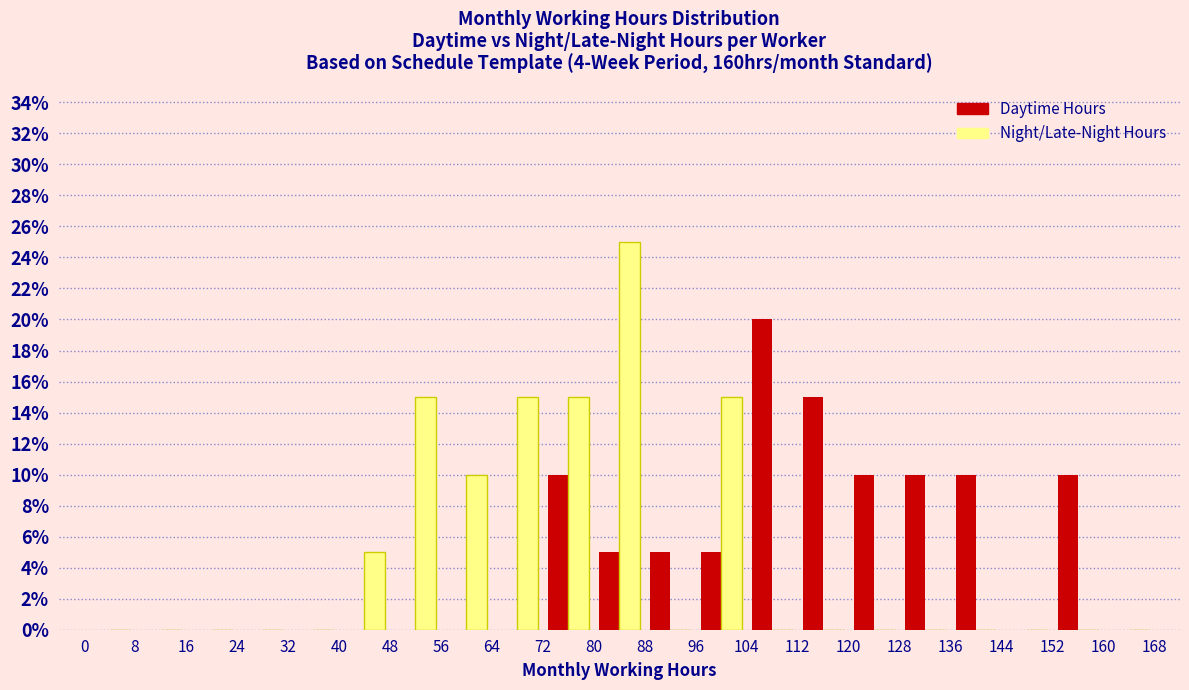

Reading left to right, transcribe this chart: for each range on the x-axis, give the height of each series' bar. The values are not printed on the chart, so give them approximately, as read against the axis.

0 to 8: Daytime Hours=0	Night/Late-Night Hours=0
8 to 16: Daytime Hours=0	Night/Late-Night Hours=0
16 to 24: Daytime Hours=0	Night/Late-Night Hours=0
24 to 32: Daytime Hours=0	Night/Late-Night Hours=0
32 to 40: Daytime Hours=0	Night/Late-Night Hours=0
40 to 48: Daytime Hours=0	Night/Late-Night Hours=5
48 to 56: Daytime Hours=0	Night/Late-Night Hours=15
56 to 64: Daytime Hours=0	Night/Late-Night Hours=10
64 to 72: Daytime Hours=0	Night/Late-Night Hours=15
72 to 80: Daytime Hours=10	Night/Late-Night Hours=15
80 to 88: Daytime Hours=5	Night/Late-Night Hours=25
88 to 96: Daytime Hours=5	Night/Late-Night Hours=0
96 to 104: Daytime Hours=5	Night/Late-Night Hours=15
104 to 112: Daytime Hours=20	Night/Late-Night Hours=0
112 to 120: Daytime Hours=15	Night/Late-Night Hours=0
120 to 128: Daytime Hours=10	Night/Late-Night Hours=0
128 to 136: Daytime Hours=10	Night/Late-Night Hours=0
136 to 144: Daytime Hours=10	Night/Late-Night Hours=0
144 to 152: Daytime Hours=0	Night/Late-Night Hours=0
152 to 160: Daytime Hours=10	Night/Late-Night Hours=0
160 to 168: Daytime Hours=0	Night/Late-Night Hours=0